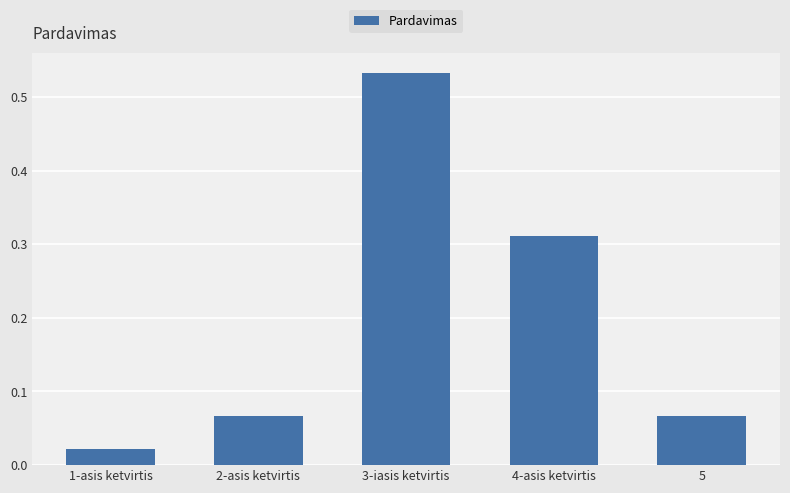

Where is the data nearest to the value 0?

1-asis ketvirtis